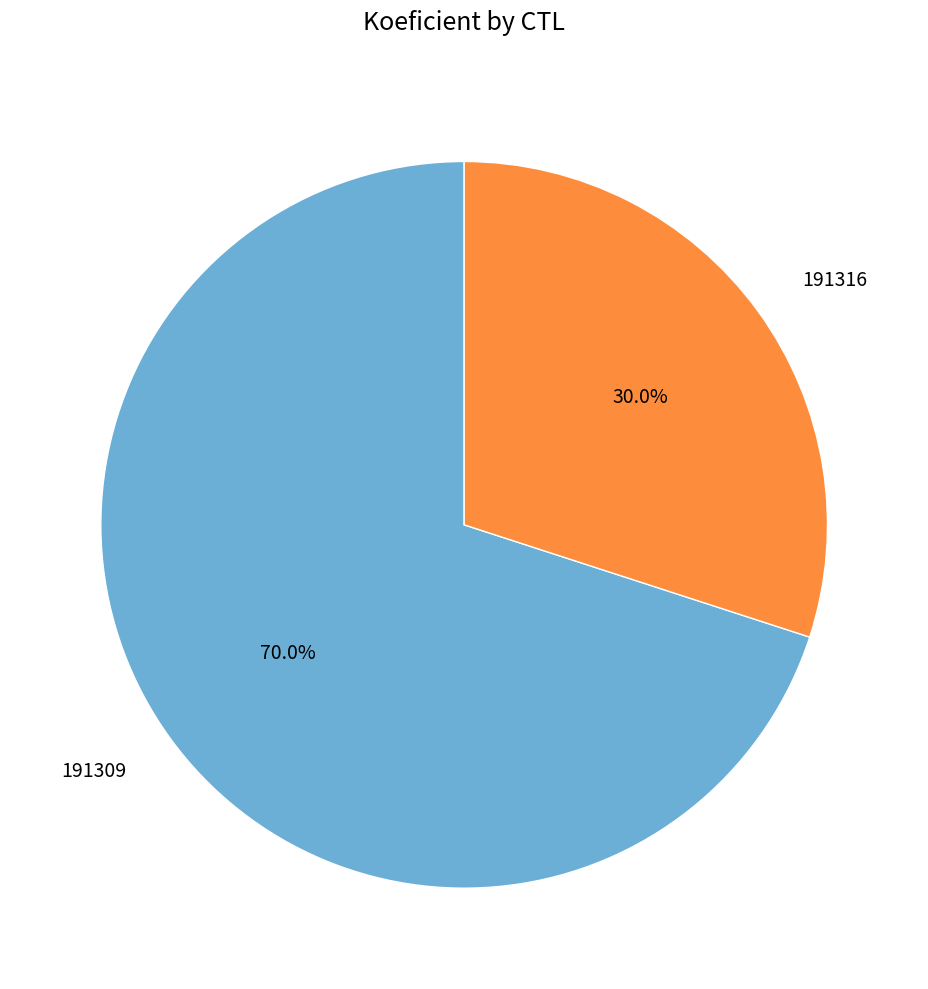

Approximately how many times larger is the value at 191309 compared to 191316?

2.3